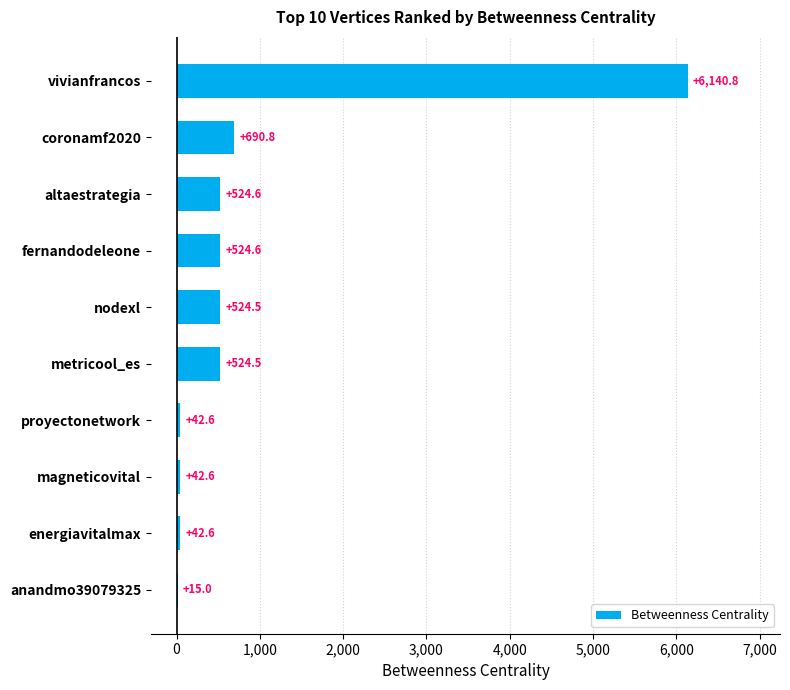

The chart shows a value of 15.0 at anandmo39079325. True or false?

True